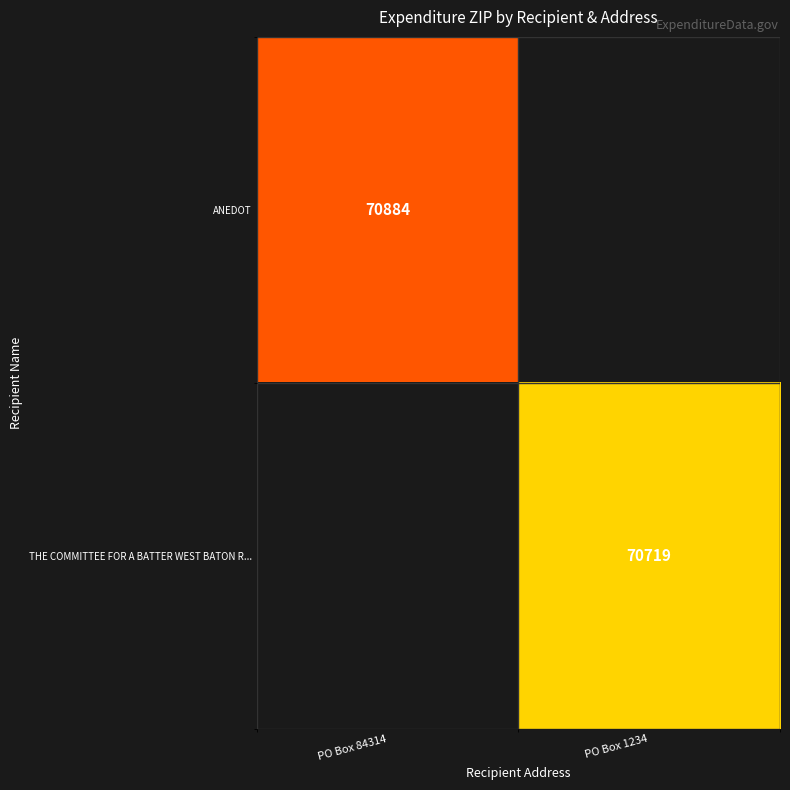

At how many categories does at least one series exceed 70858?

1